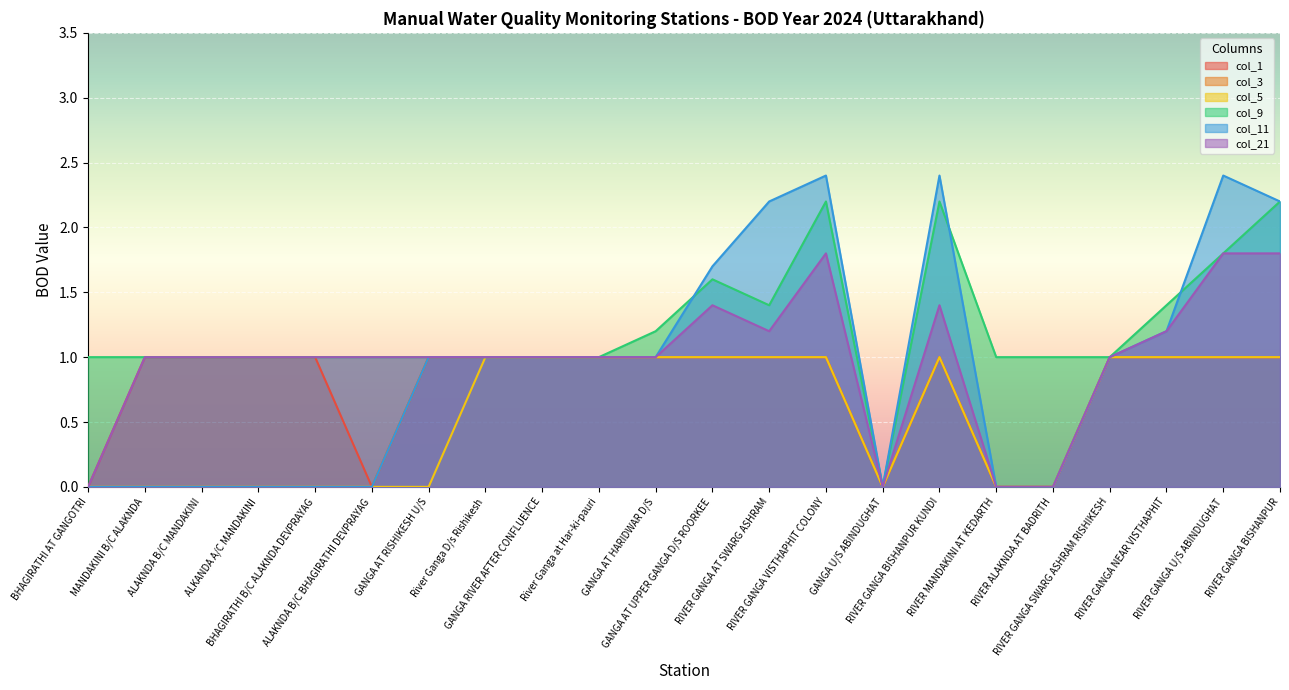

How many series are shown in this chart?

6